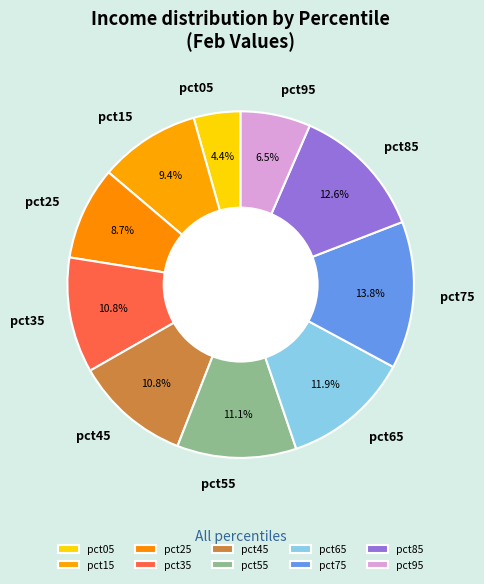

Count the number of slices in the pie.

10